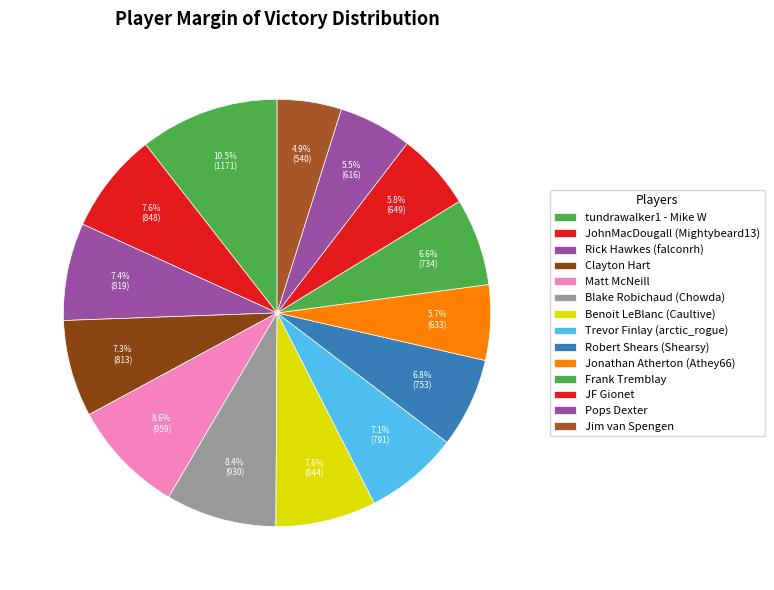

Which slice is the smallest?

Jim van Spengen